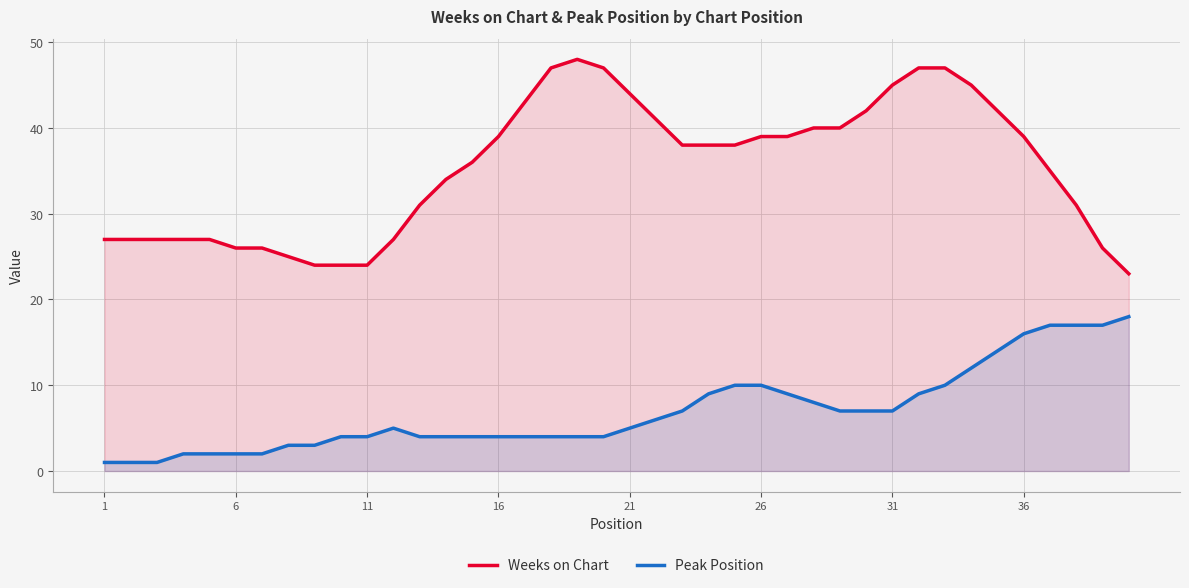

True or false: Weeks on Chart and Peak Position cross at least once.

False